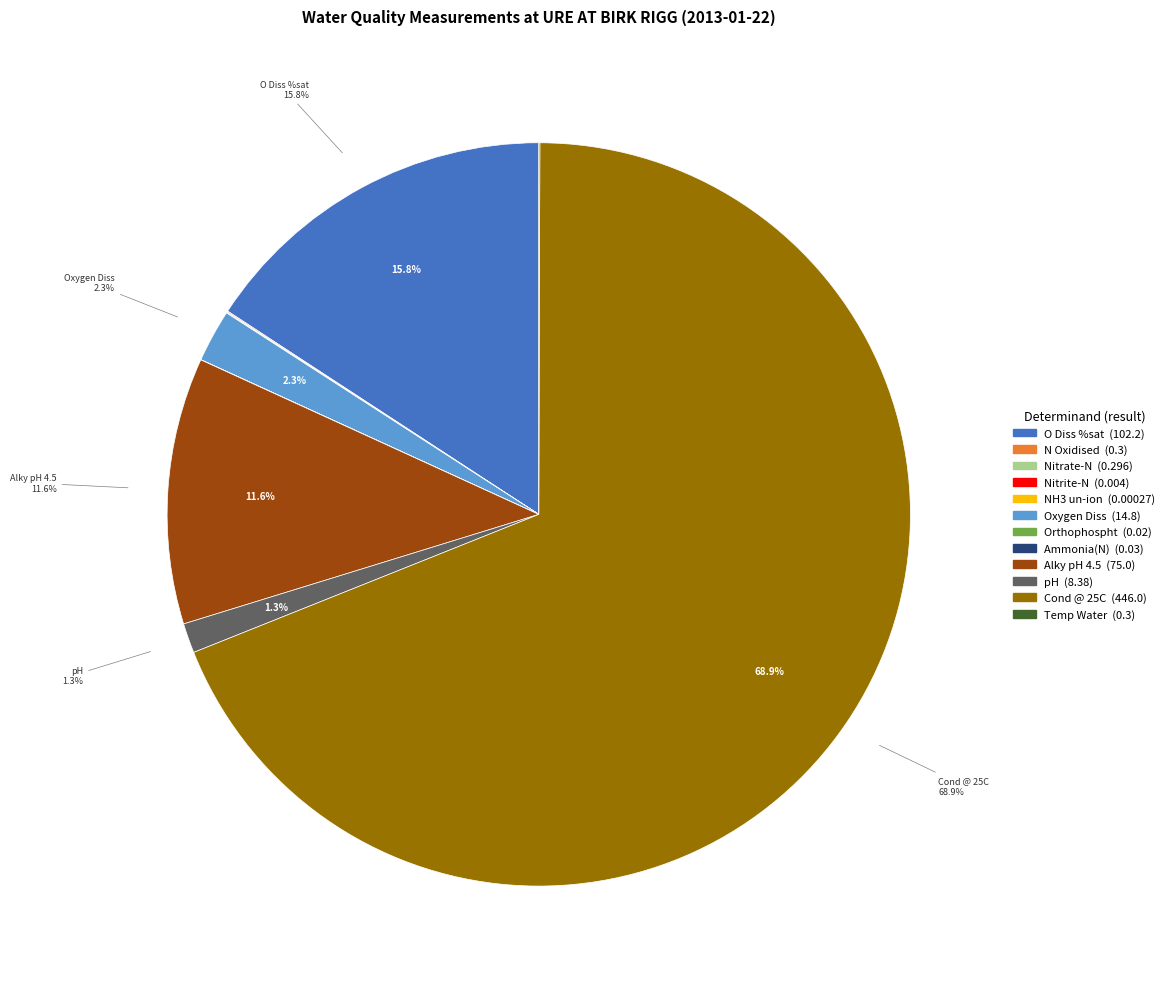

Is there a majority slice in this chart?

Yes